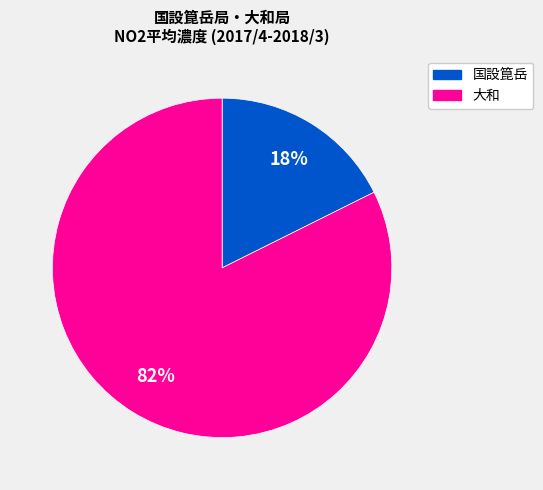

Between 国設箟岳 and 大和, which is larger?

大和